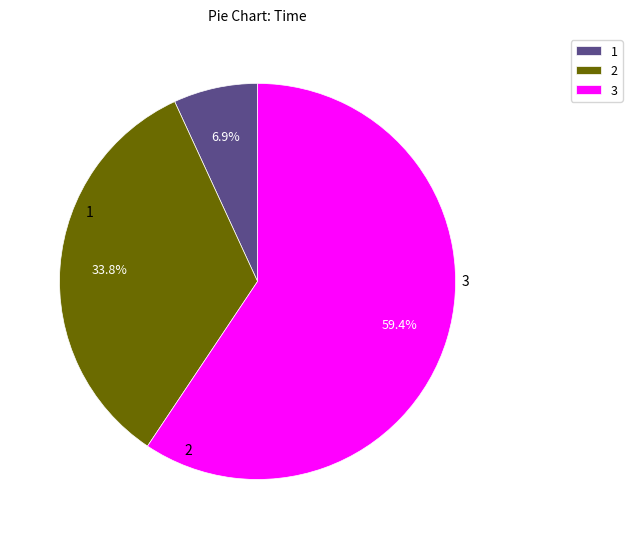

Is there a majority slice in this chart?

Yes